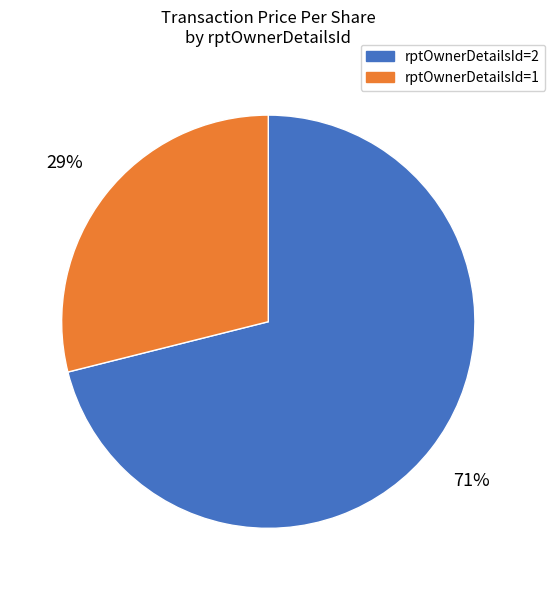

What percentage is the rptOwnerDetailsId=1 slice, to the nearest percent?

29%